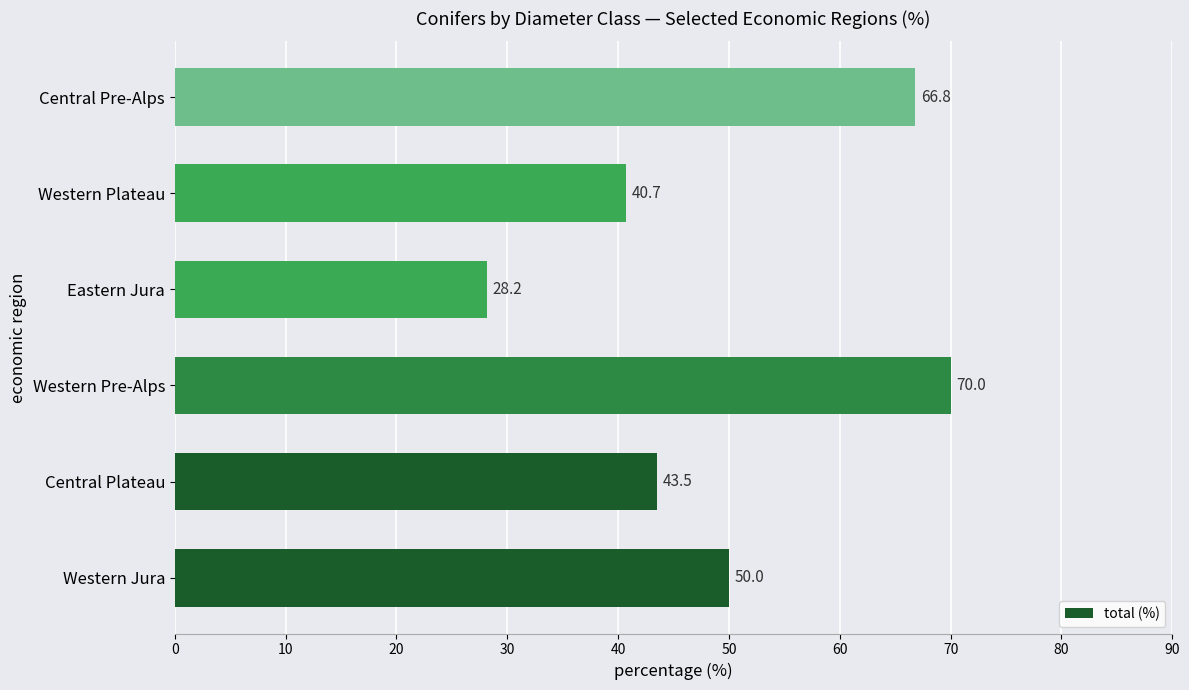

Between Central Pre-Alps and Western Plateau, which is larger?

Central Pre-Alps